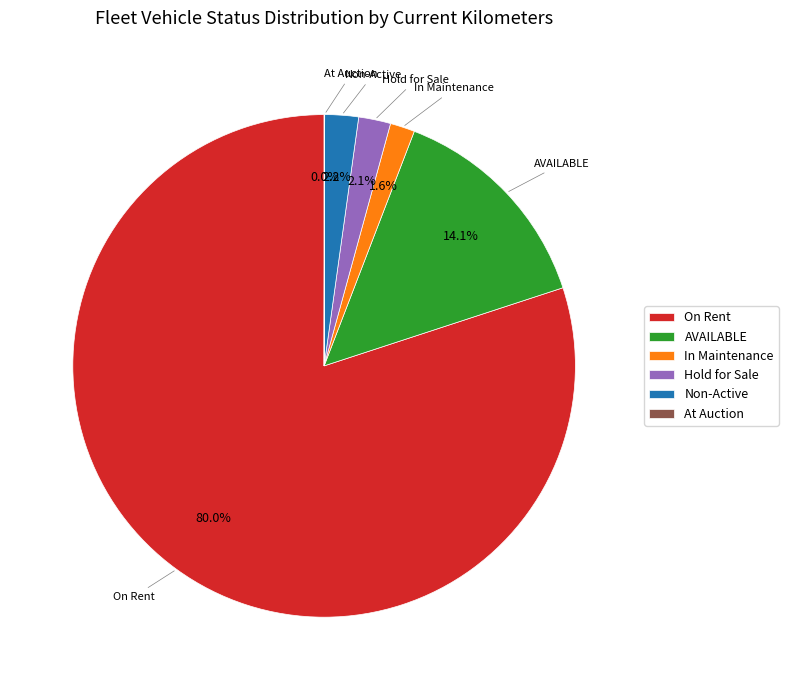

Is there a majority slice in this chart?

Yes